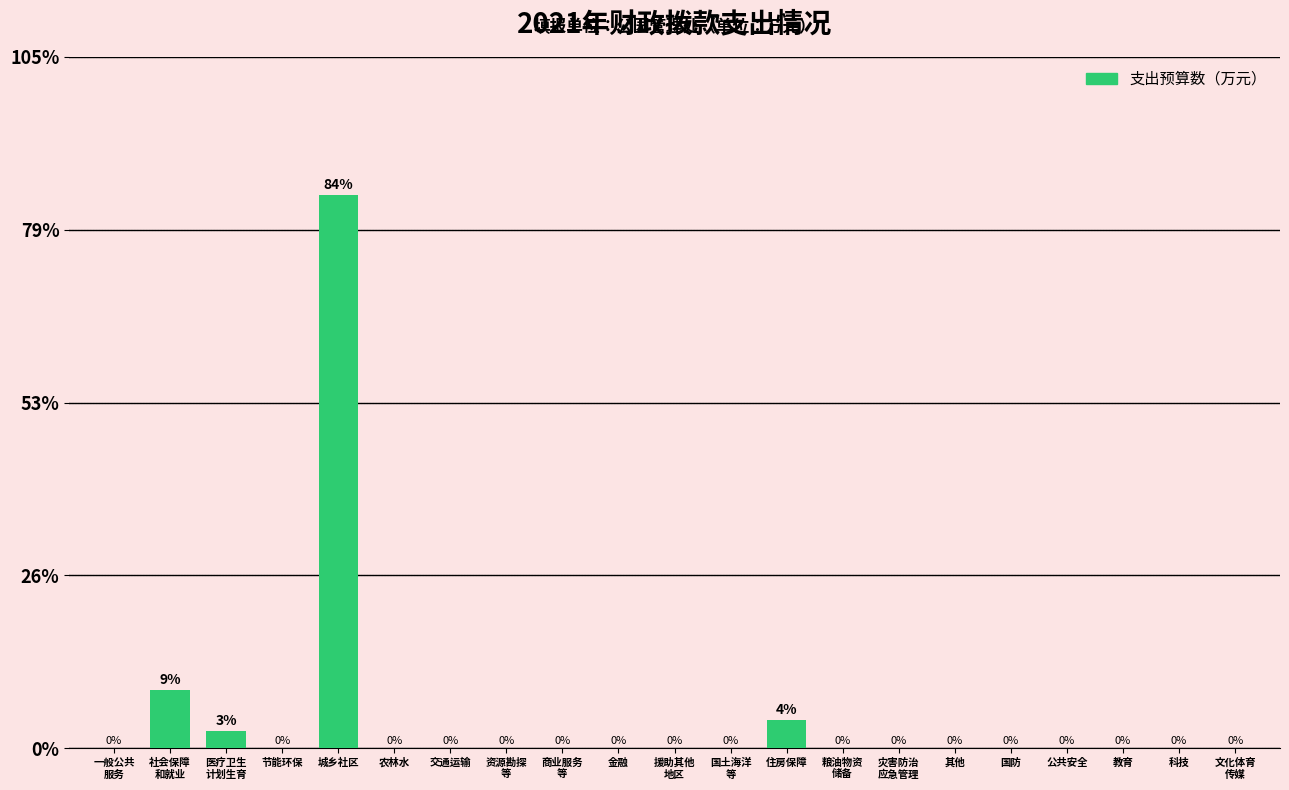

What is the maximum value shown in the chart?

84.3